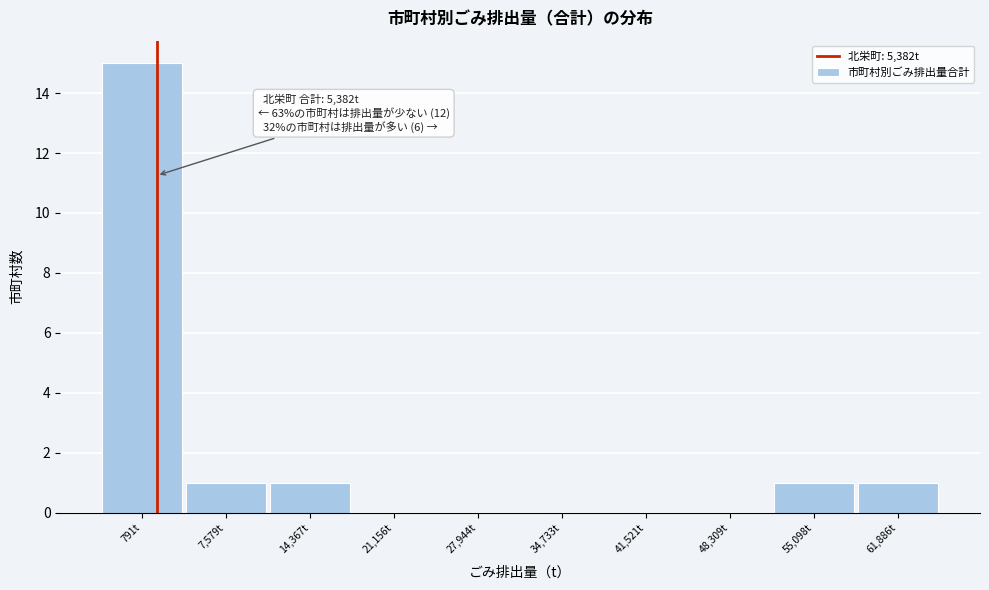

Reading left to right, what are all the values shown in this chart?

791t=15	7,579t=1	14,367t=1	21,156t=0	27,944t=0	34,733t=0	41,521t=0	48,309t=0	55,098t=1	61,886t=1